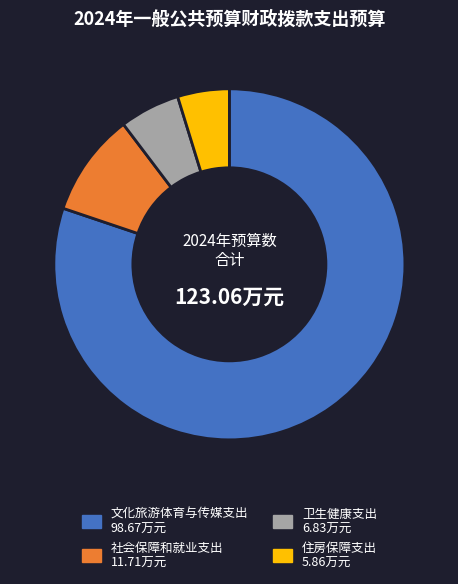

Is the sum of 文化旅游体育与传媒支出 and 住房保障支出 greater than half?

Yes